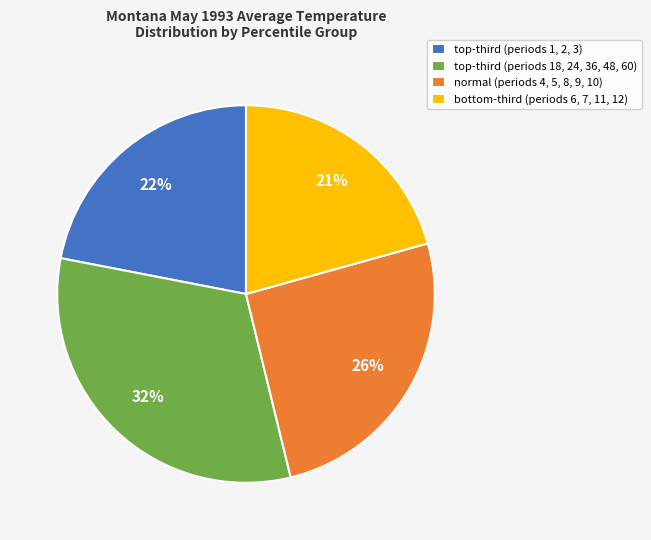

To the nearest percent, what percentage of the pie is normal (periods 4, 5, 8, 9, 10)?

26%